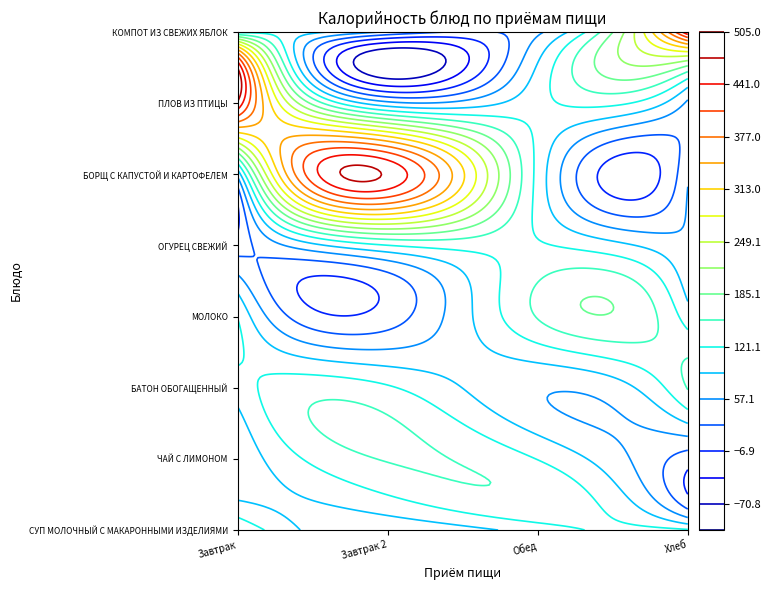

At how many categories does at least one series exceed 343?

3